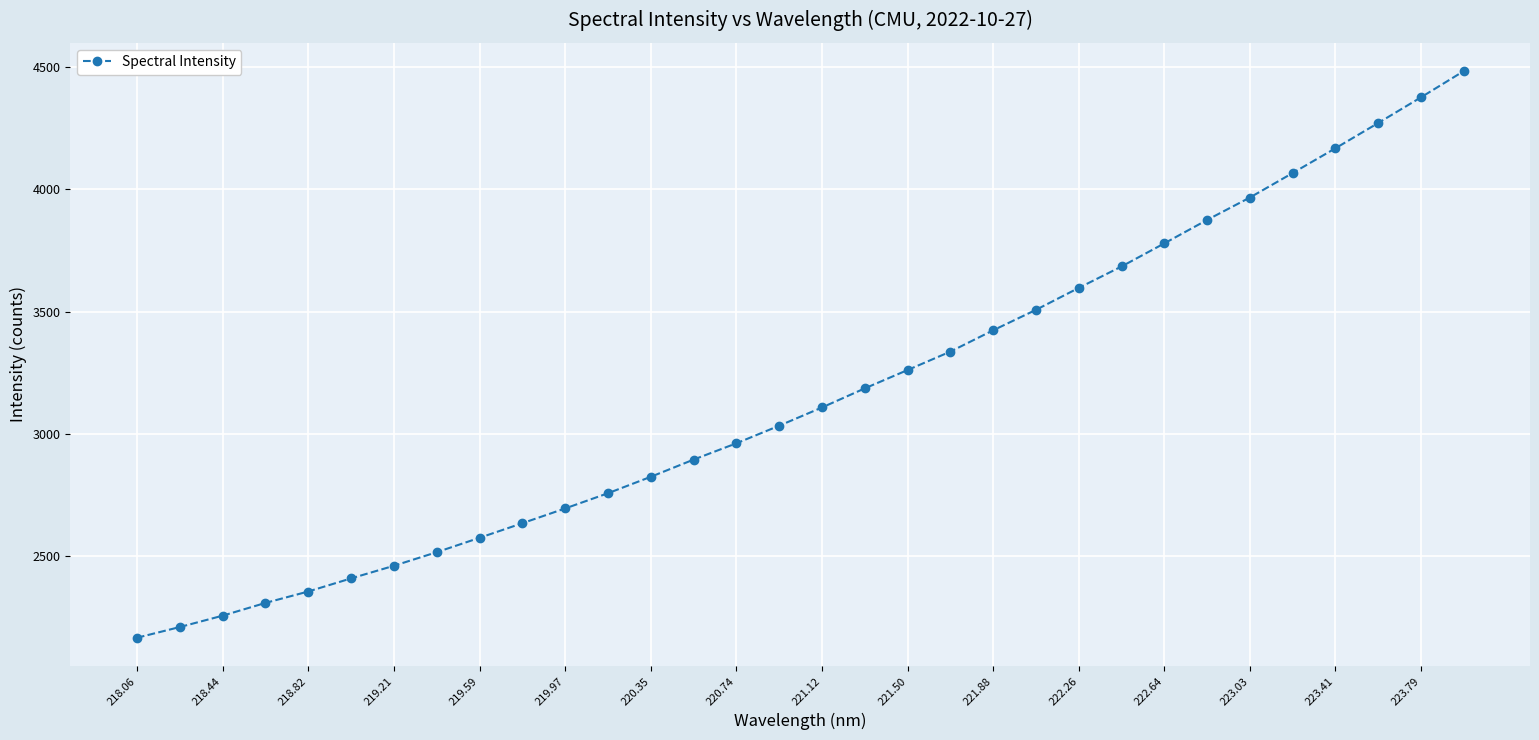

What is the average value?

3160.4